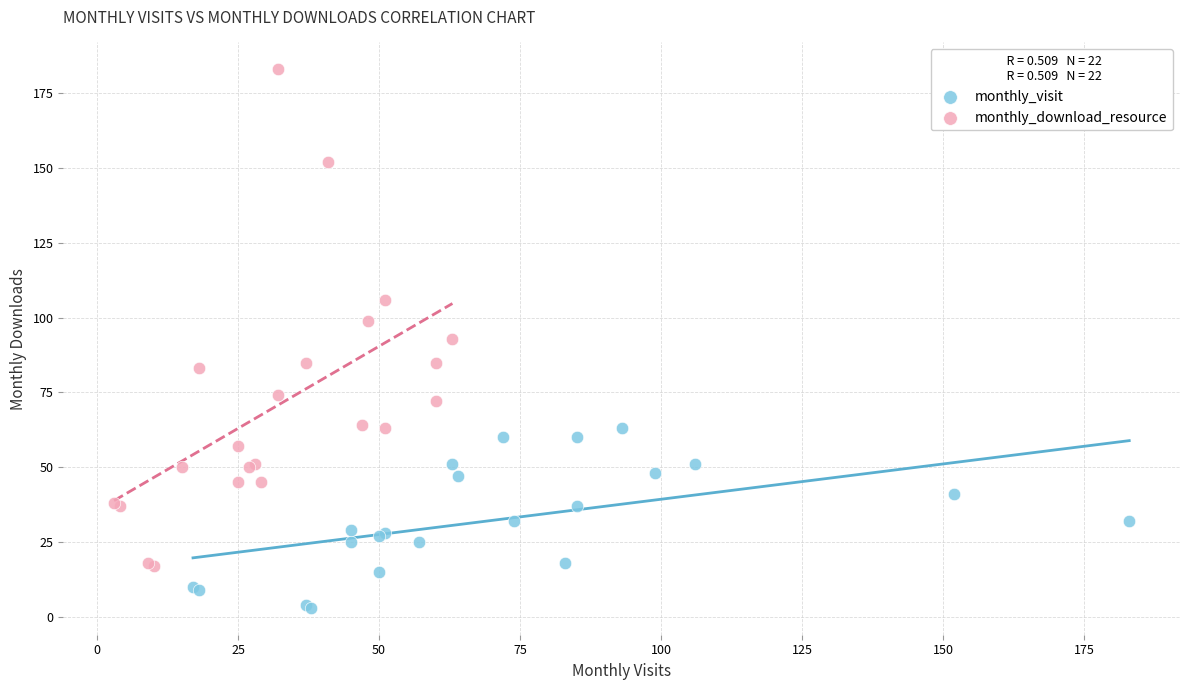

Which series contains the lowest Y value?

monthly_visit